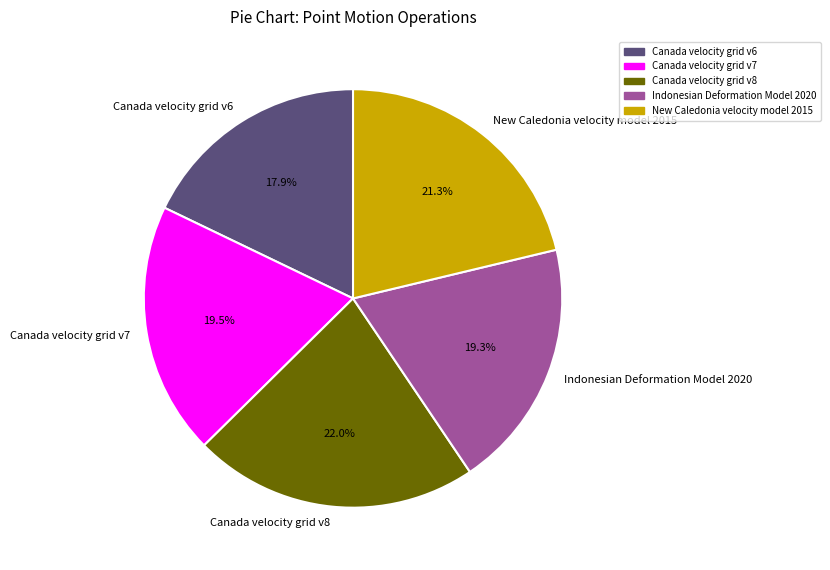

To the nearest percent, what portion does Indonesian Deformation Model 2020 represent?

19%